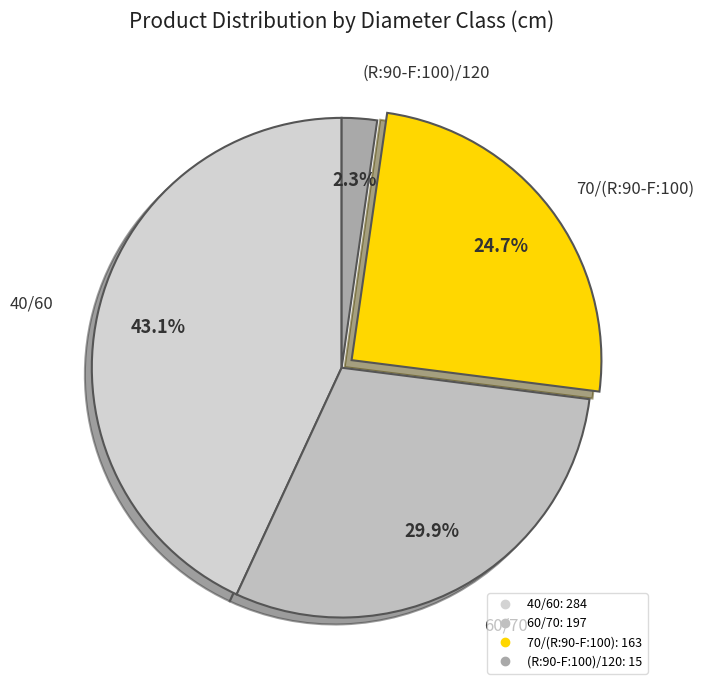

Is it true that 40/60 is 43% of the pie?

True